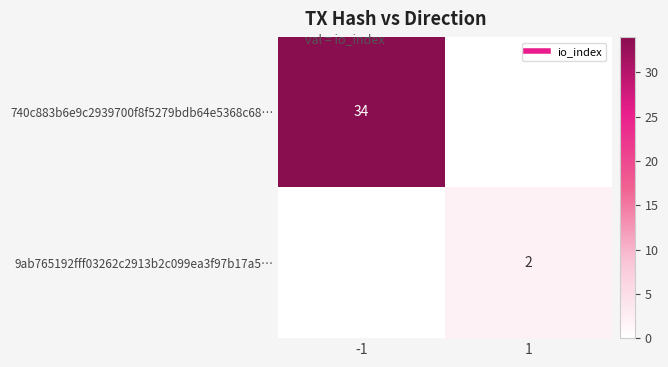

List the labels in order of 9ab765192fff03262c2913b2c099ea3f97b17a5… value, smallest first.

-1, 1